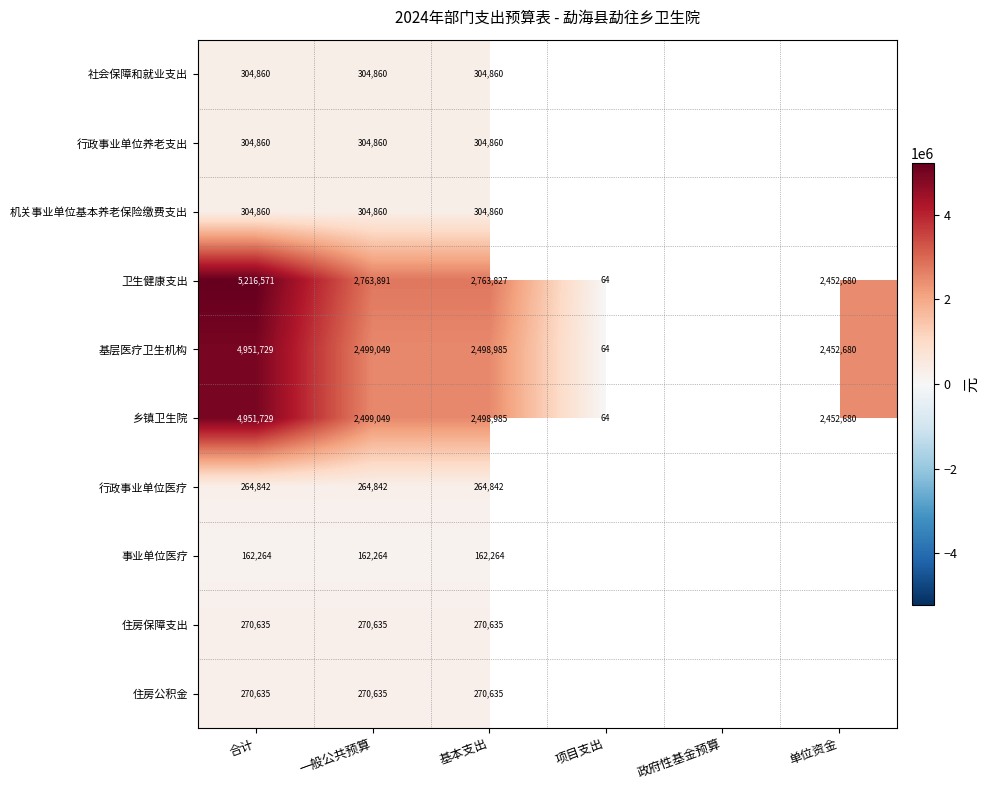

How many positive values does the 行政事业单位养老支出 series have?

3